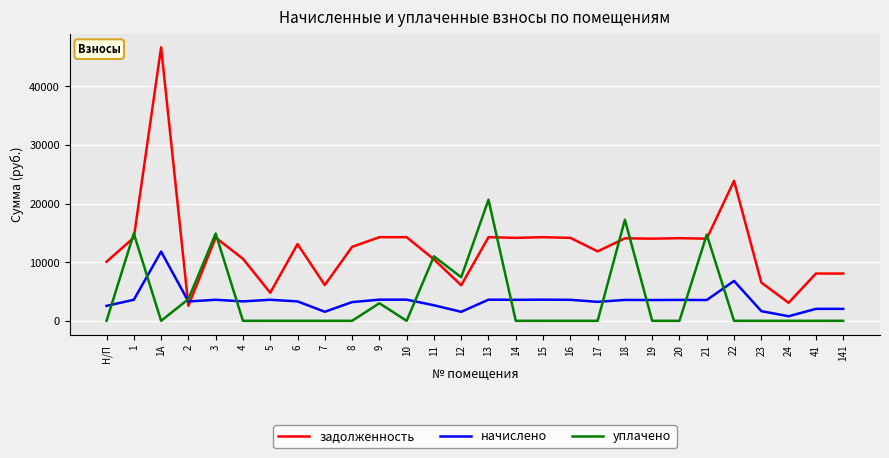

Rank the series at 22 from highest to lowest value.

задолженность, начислено, уплачено